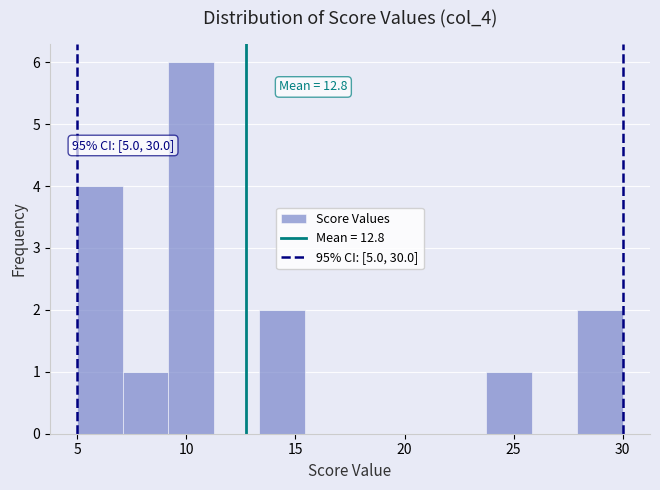

Over which range of the x-axis is the bar tallest?

9.0 to 11.5